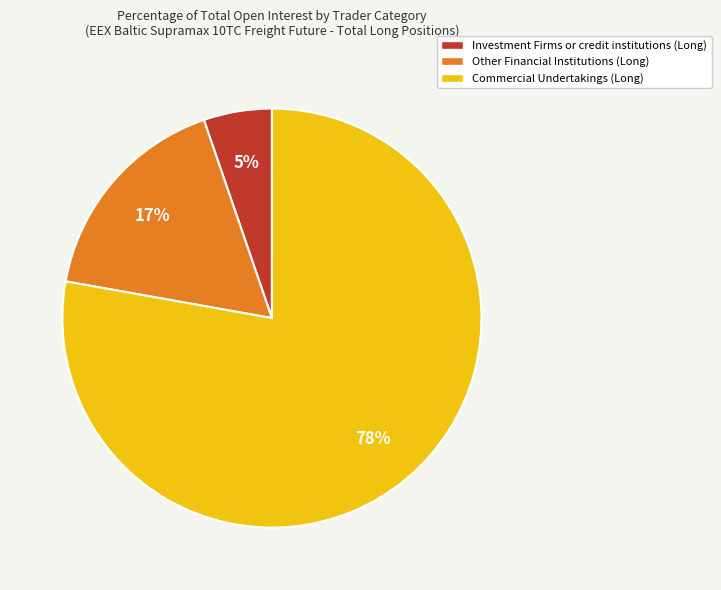

To the nearest percent, what is the average slice percentage?

33%